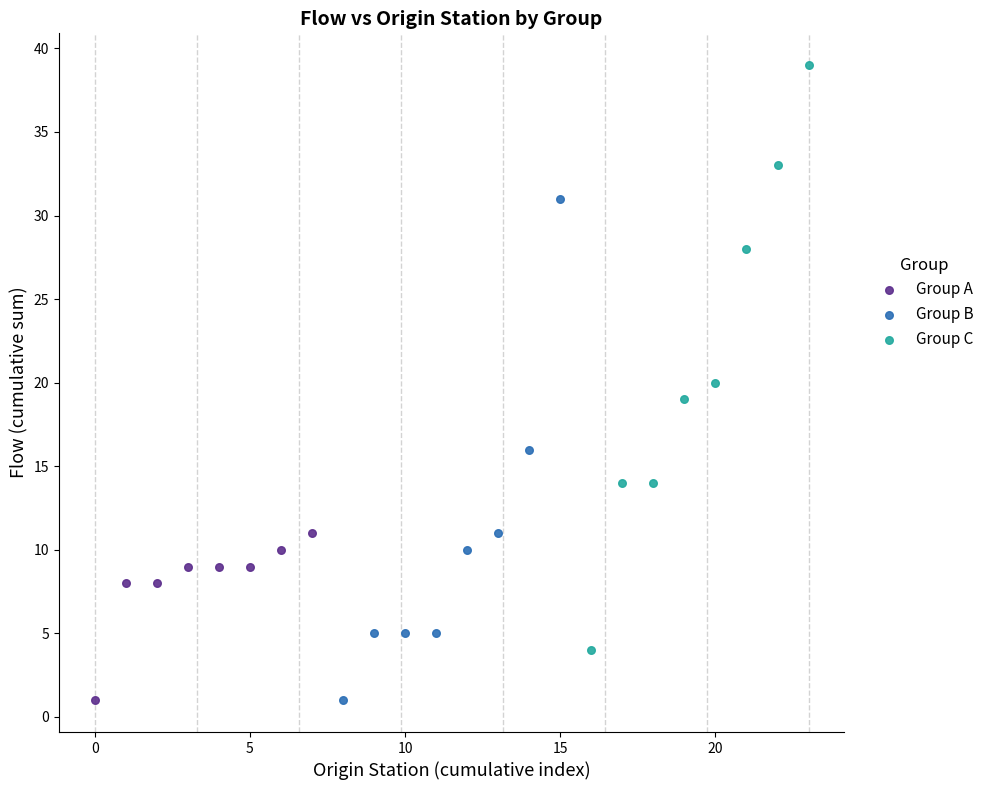

Which series has the largest Y range (max minus min)?

Group C